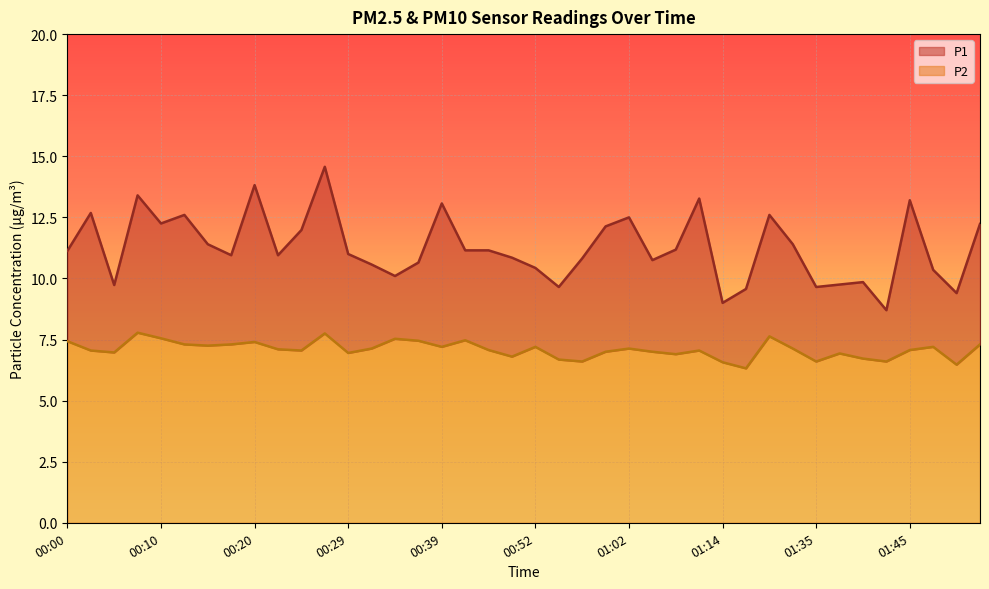

Is it true that P2 equals 7.1 at 00:47?

True